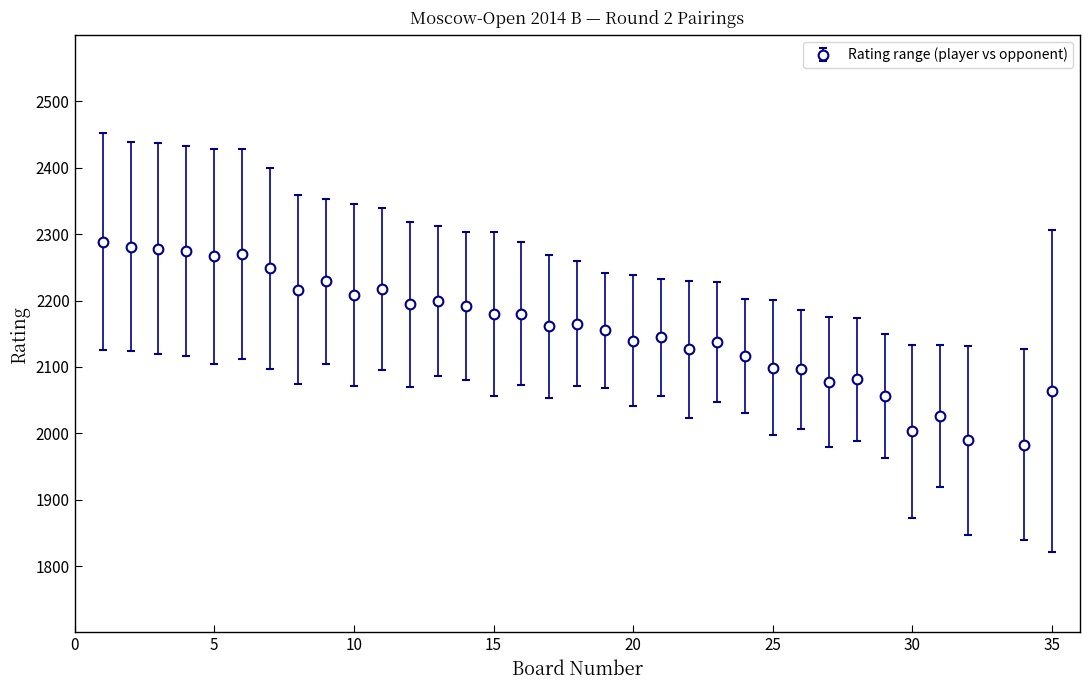

What is the minimum value shown in the chart?

1983.0